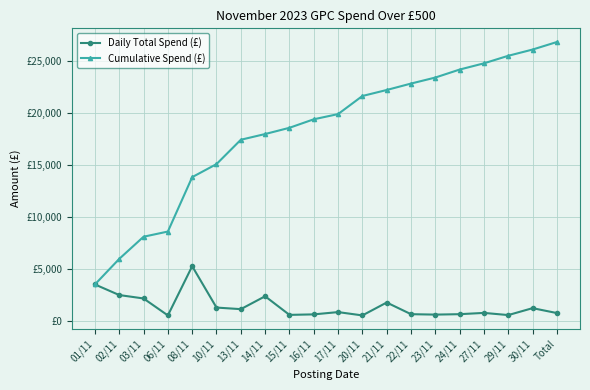

Does the chart display data point markers on the line(s)?

Yes